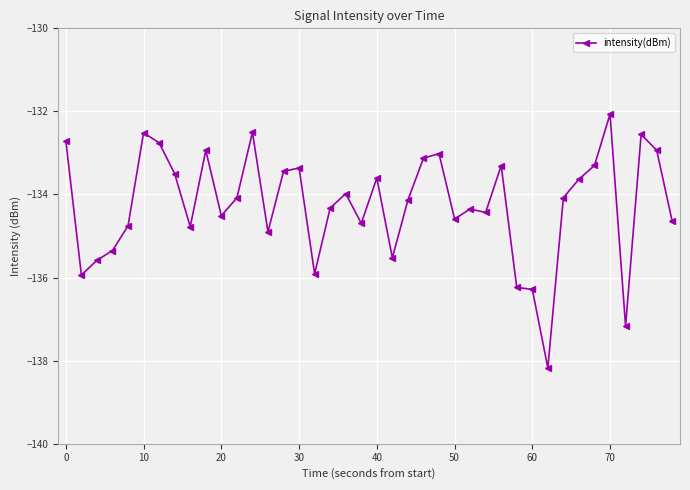

Does the chart have visible grid lines?

Yes